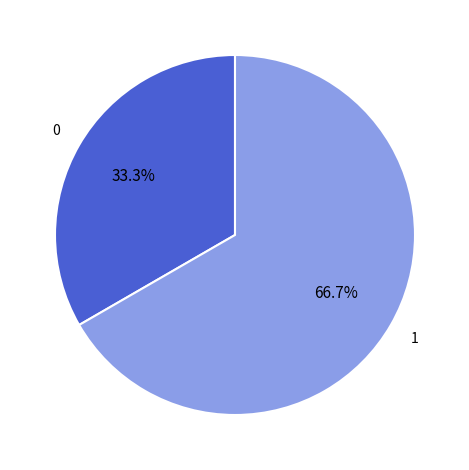

Is there a majority slice in this chart?

Yes